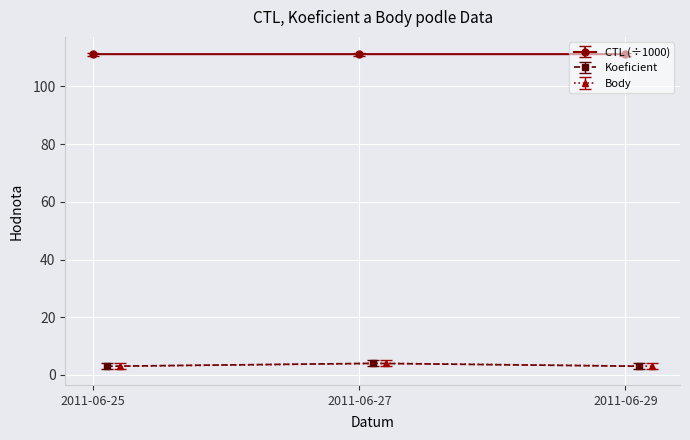

What is the maximum value for CTL?

111.2